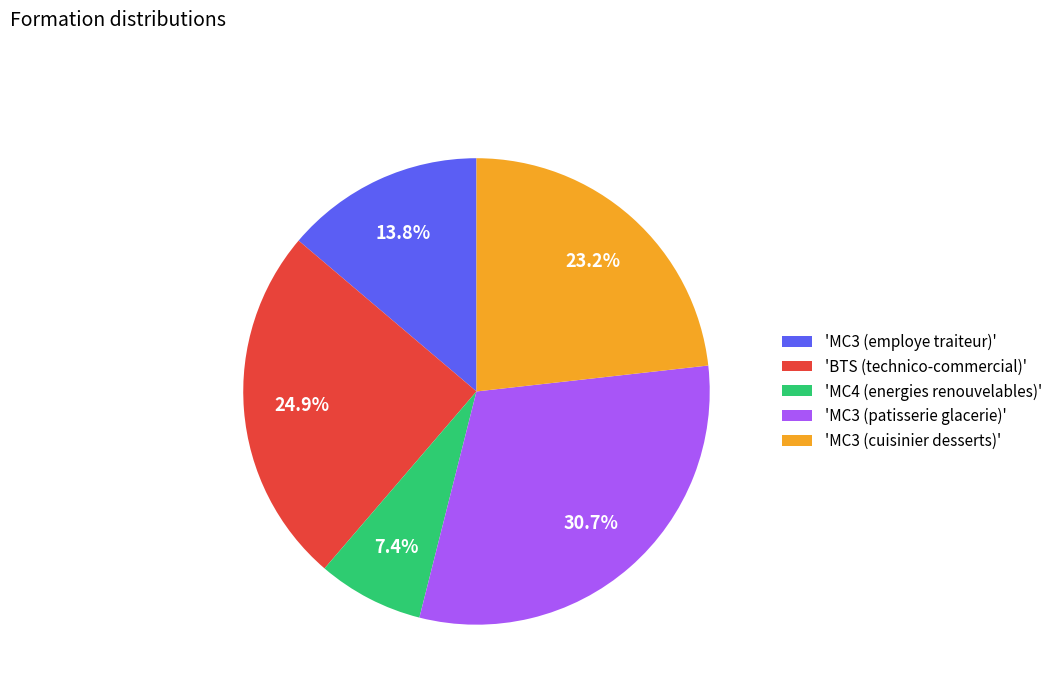

What percentage is NOT represented by 'MC3 (employe traiteur)'?

86.2%